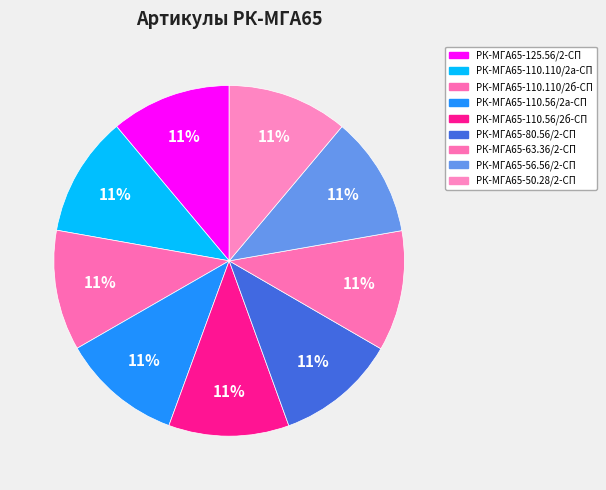

To the nearest percent, what is the combined percentage of РК-МГА65-63.36/2-СП and РК-МГА65-110.56/2б-СП?

22%